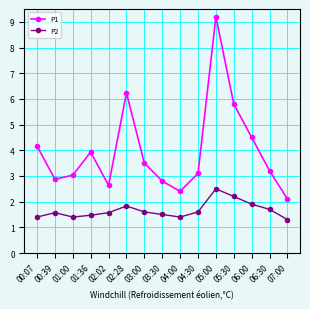

List the series in order of their peak value, lowest first.

P2, P1